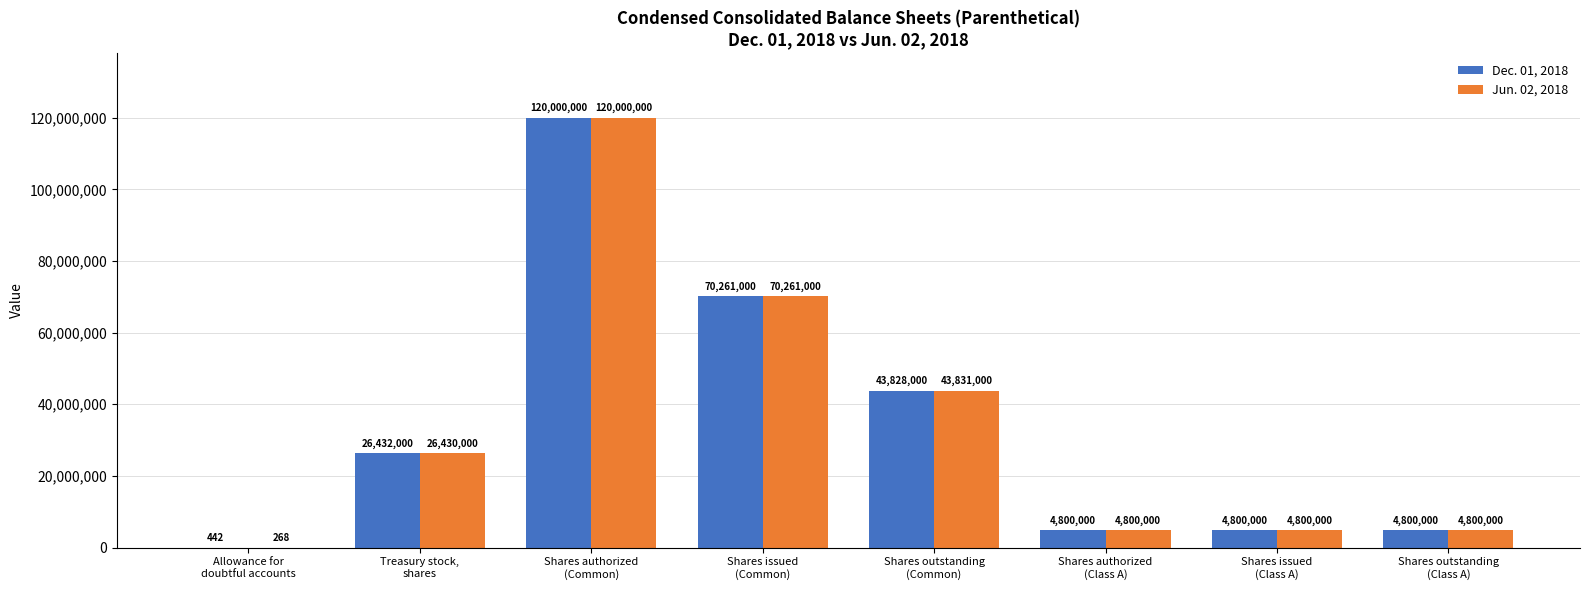

Are the bars horizontal?

No